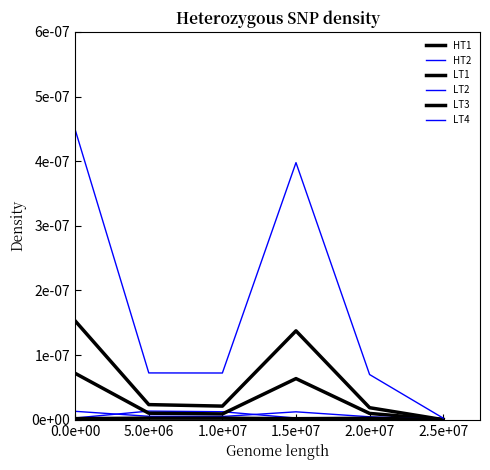

At which category does the chart reach its peak across all series?

0.0e+00